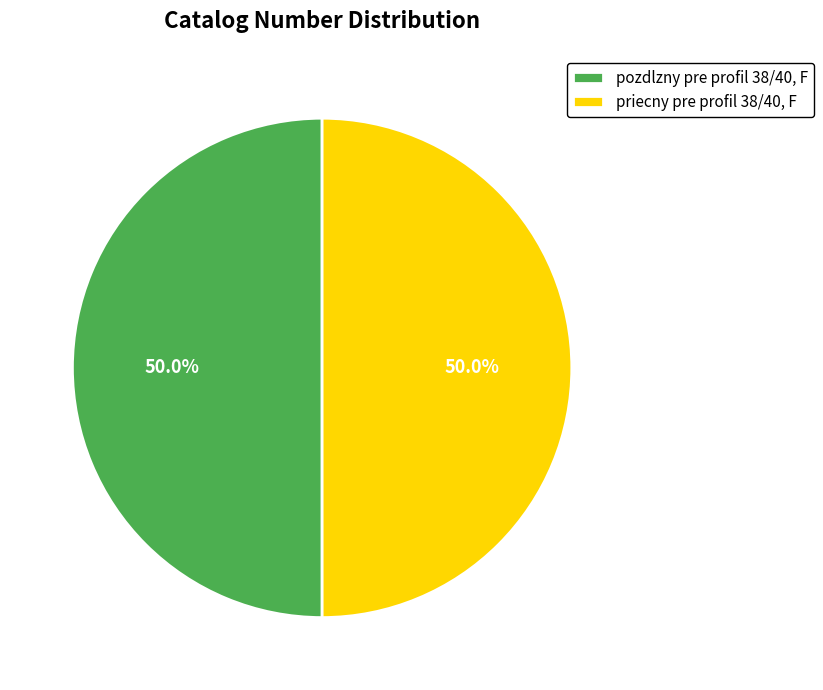

How much of the chart is everything except pozdlzny pre profil 38/40, F?

50.0%